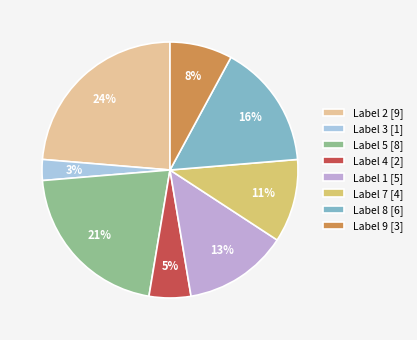

To the nearest percent, what portion does Label 4 [2] represent?

5%